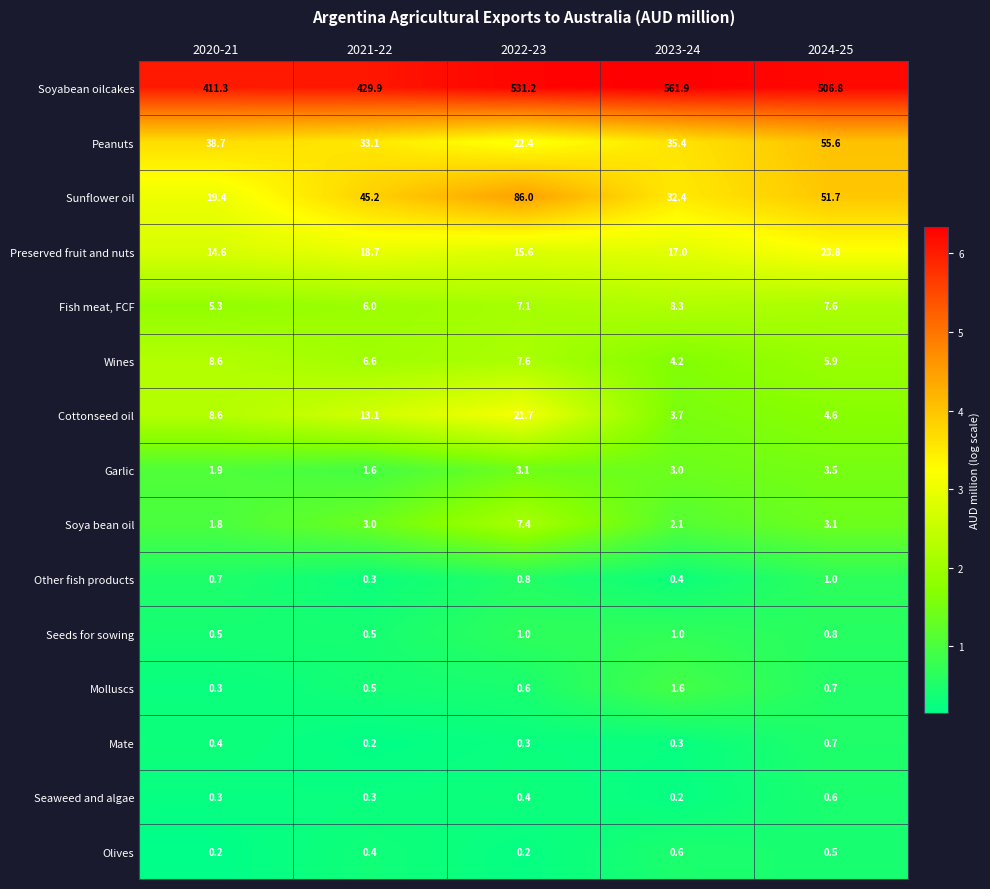

At which label does Soyabean oilcakes reach its peak?

2023-24